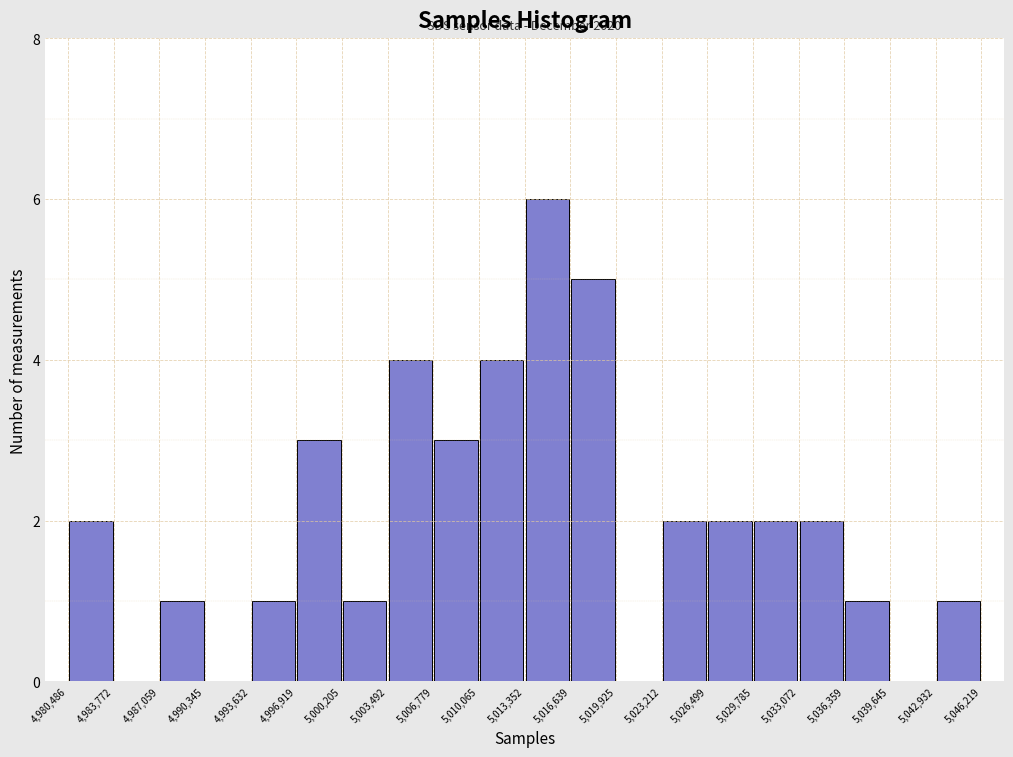

Over which range of the x-axis is the bar tallest?

5,013,352 to 5,016,639